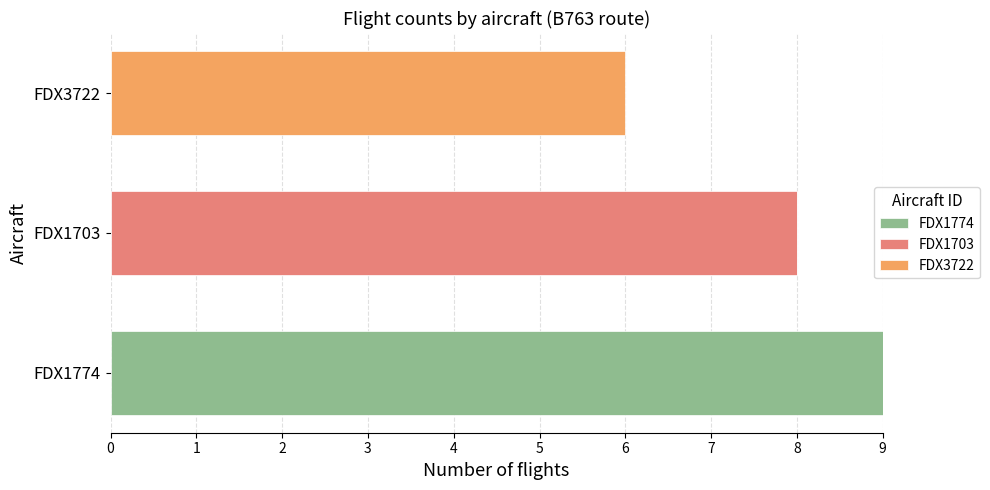

What is the average value of the FDX1774 series?

3